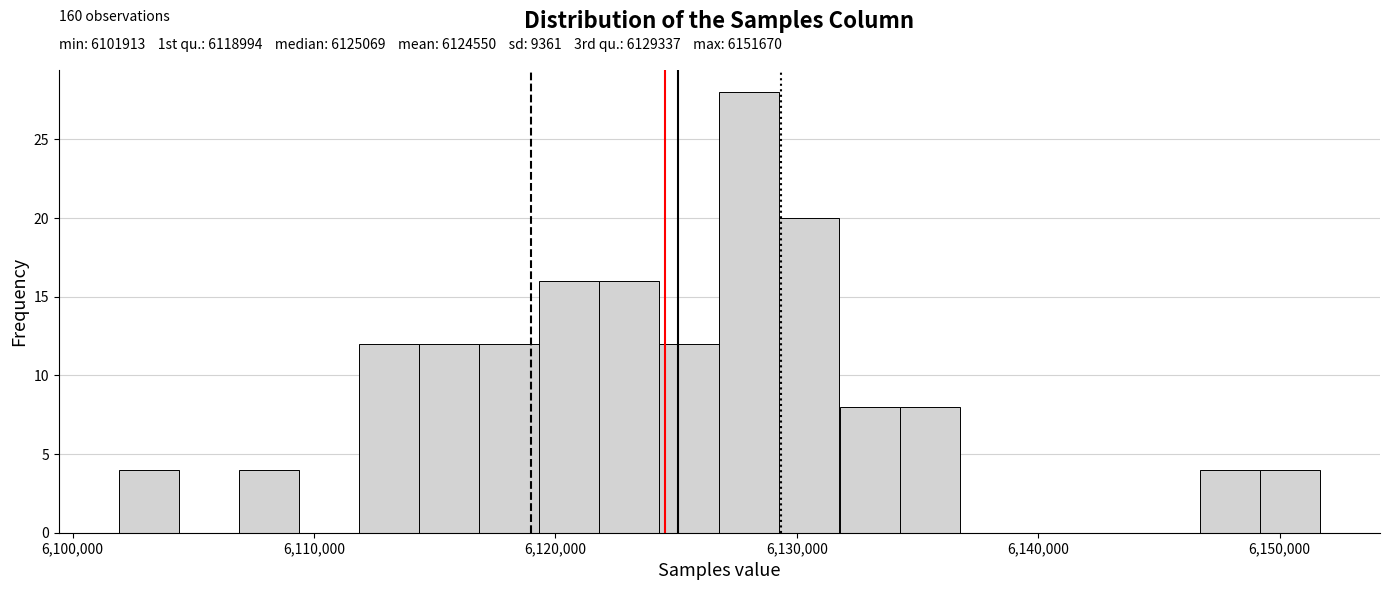

Read against the x-axis, roughly where is the centre of the tallest bar?

6128000